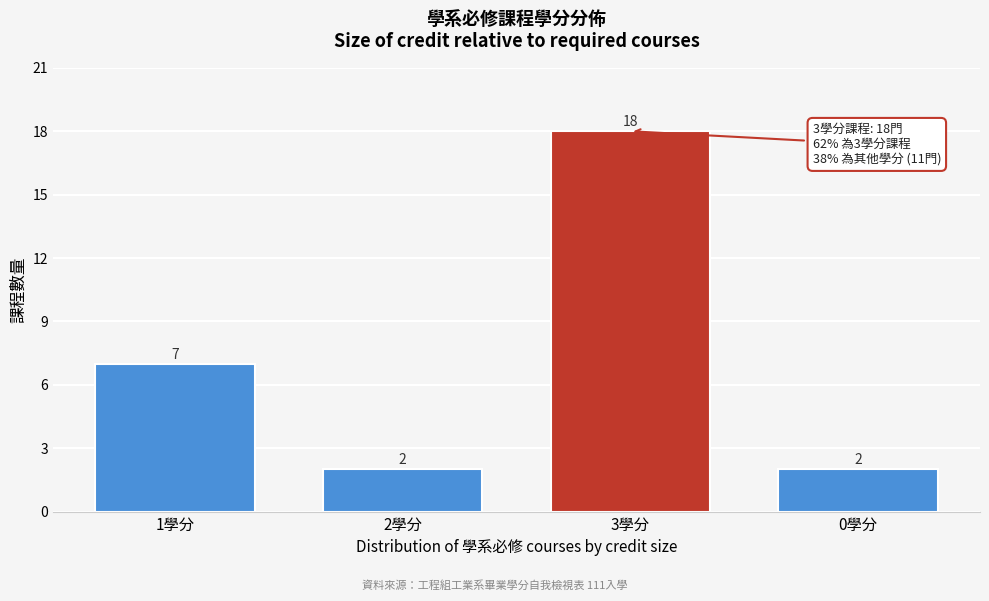

Reading left to right, extract all data points from this chart.

1學分=7	2學分=2	3學分=18	0學分=2